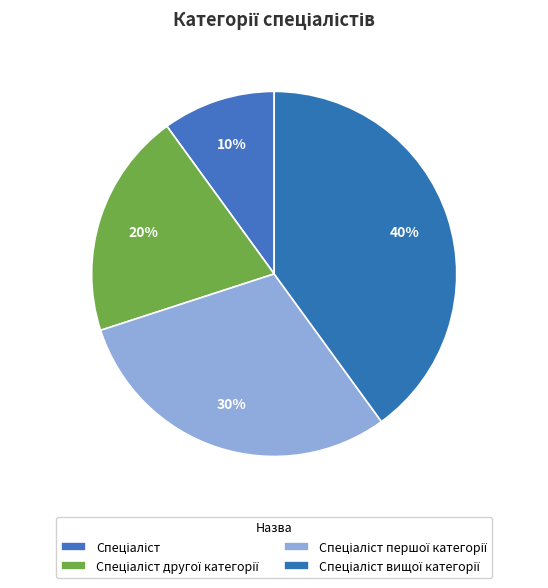

How many segments does this pie chart have?

4